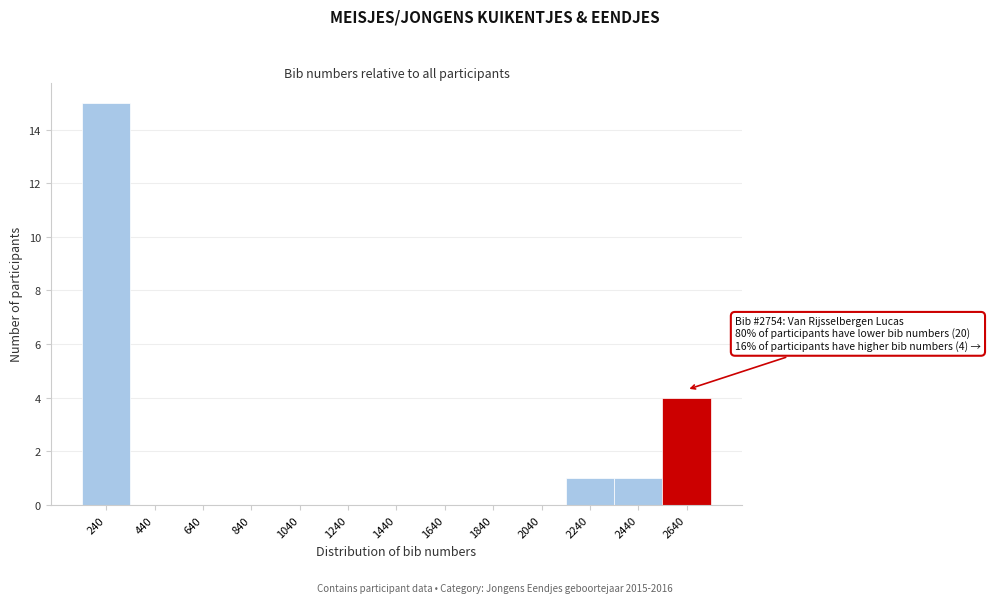

Reading left to right, transcribe all the data shown in this chart.

240=15	440=0	640=0	840=0	1040=0	1240=0	1440=0	1640=0	1840=0	2040=0	2240=1	2440=1	2640=4